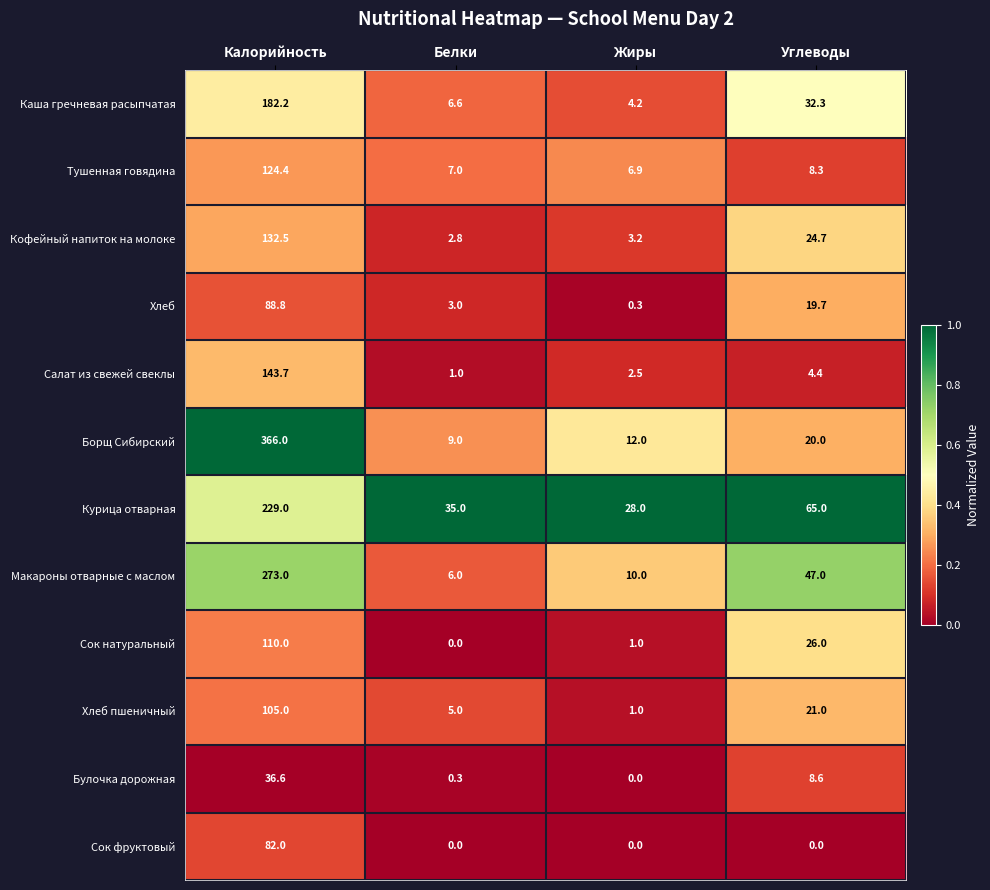

The Сок натуральный series shows 110.0 at Калорийность. True or false?

True